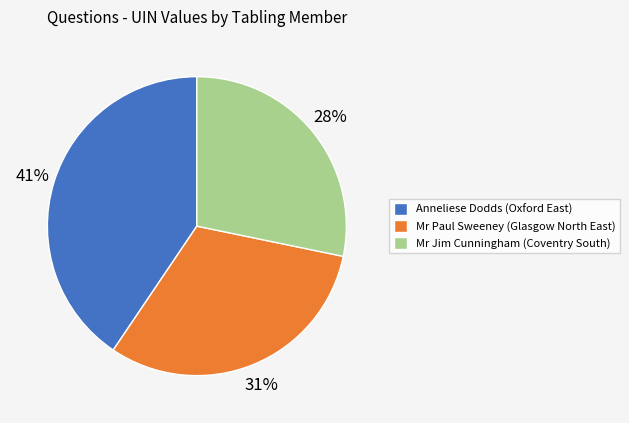

Is the sum of Mr Jim Cunningham (Coventry South) and Mr Paul Sweeney (Glasgow North East) greater than half?

Yes